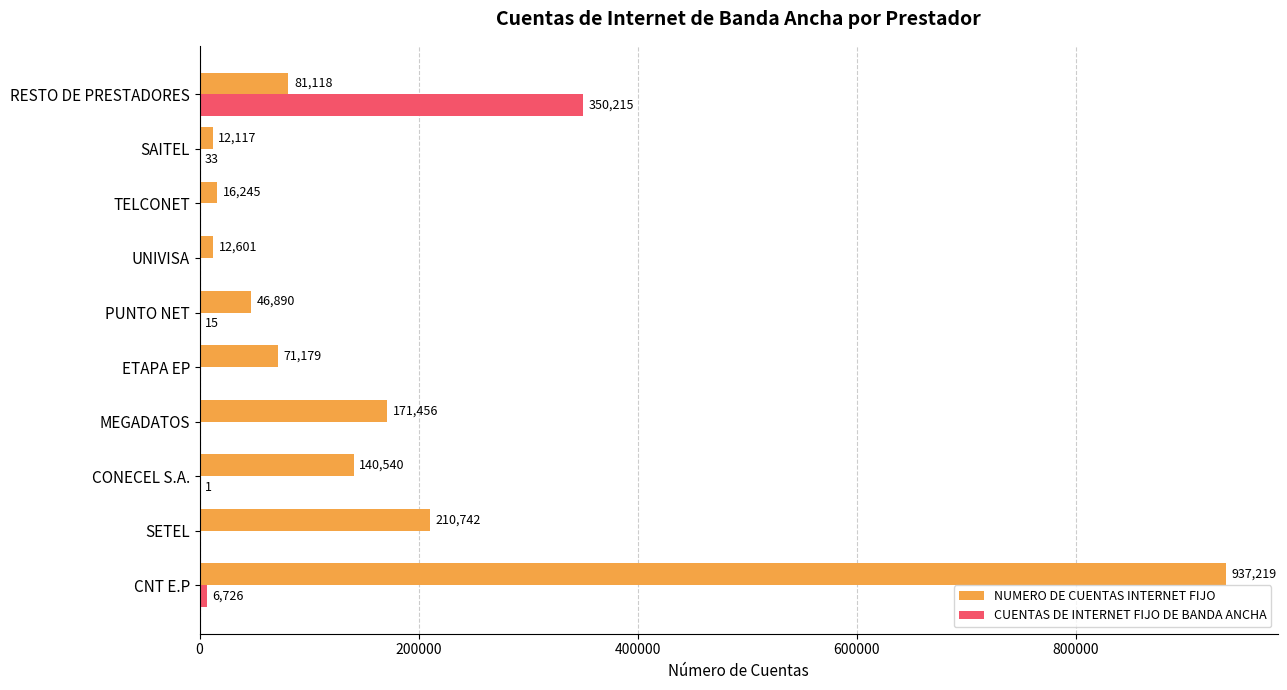

Where is CUENTAS DE INTERNET FIJO DE BANDA ANCHA nearest to the value 175107?

CNT E.P